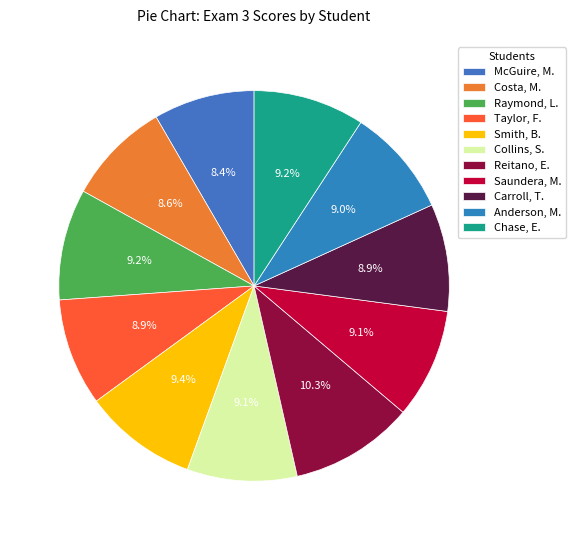

What percentage is NOT represented by Reitano, E.?

89.7%